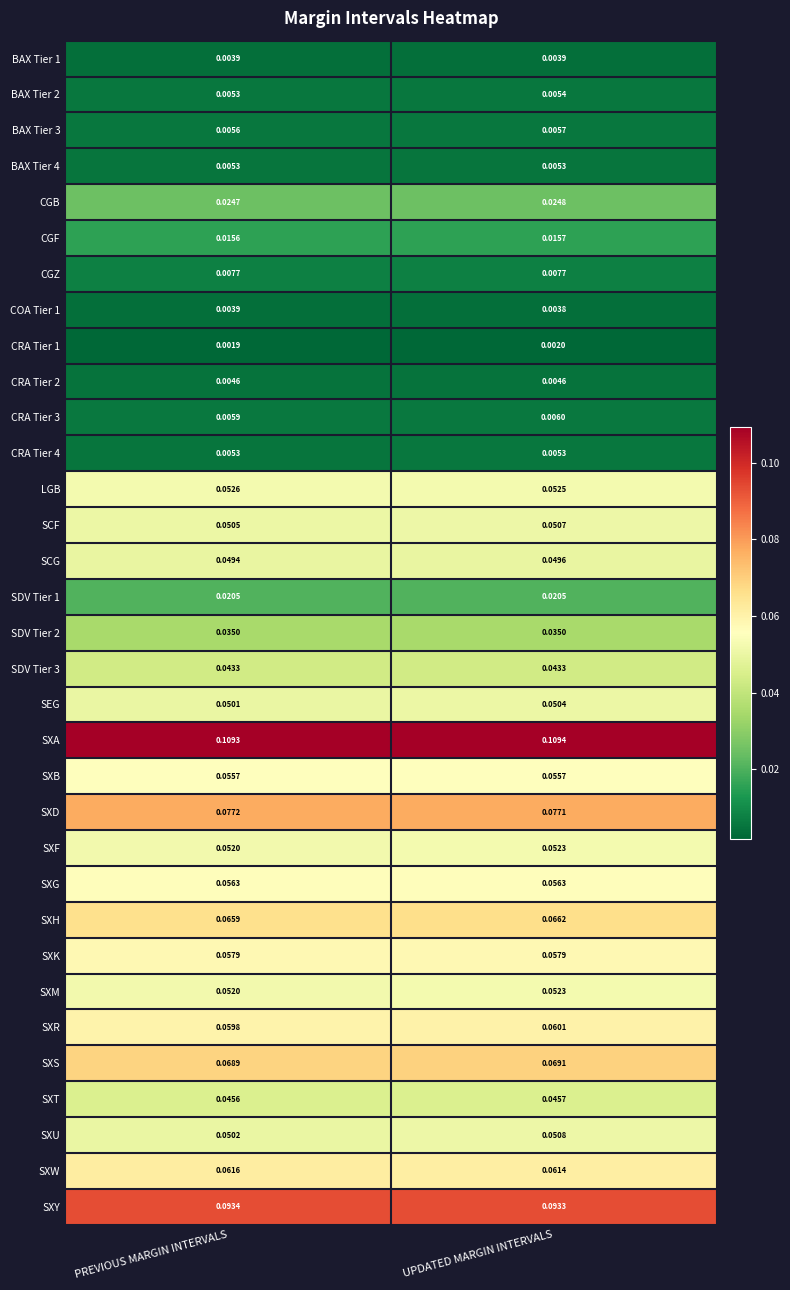

List the labels in order of BAX Tier 2 value, largest first.

UPDATED MARGIN INTERVALS, PREVIOUS MARGIN INTERVALS